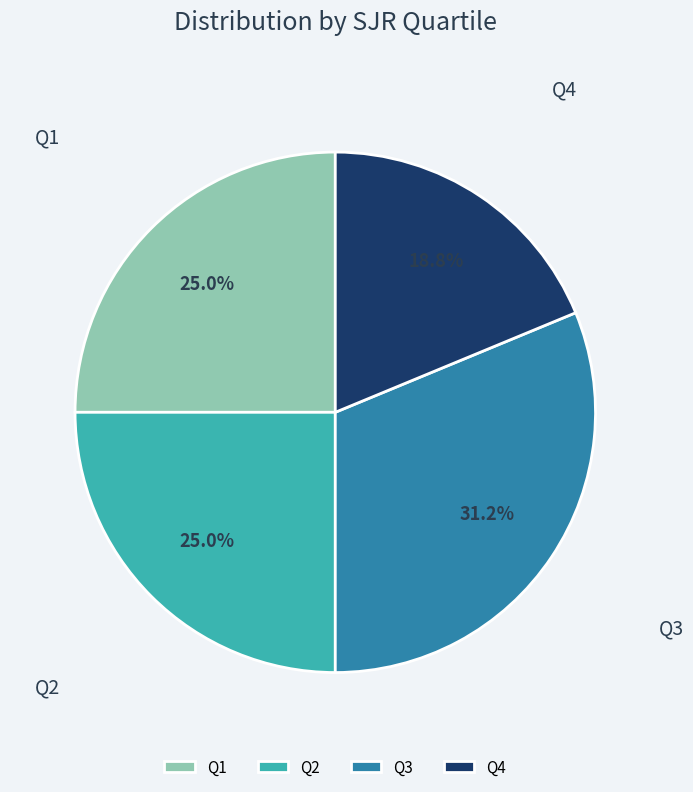

Which category has the smallest portion of the pie?

Q4